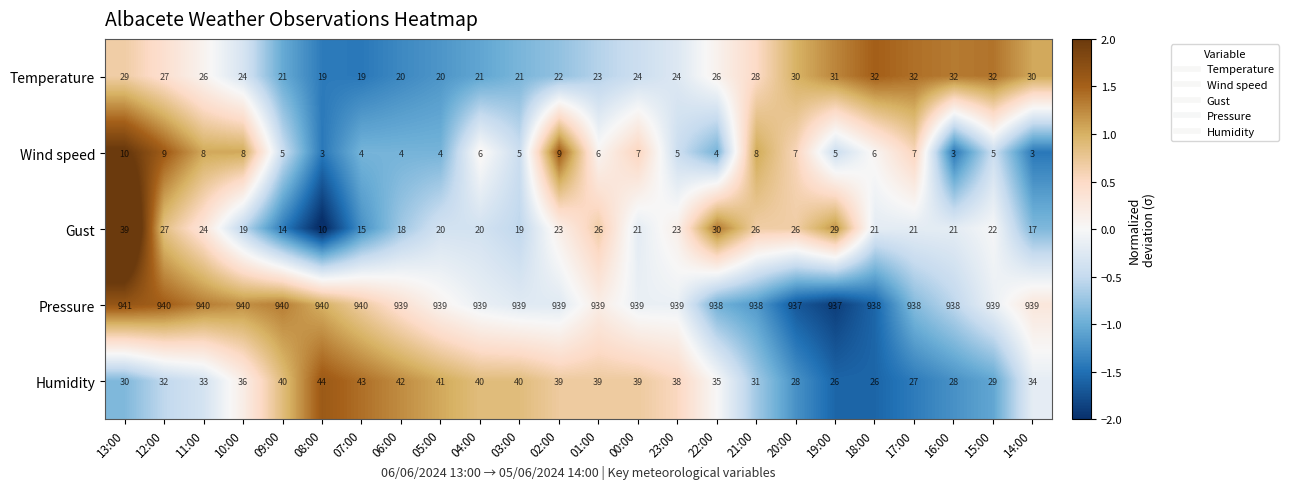

At how many categories does at least one series exceed 505?

24